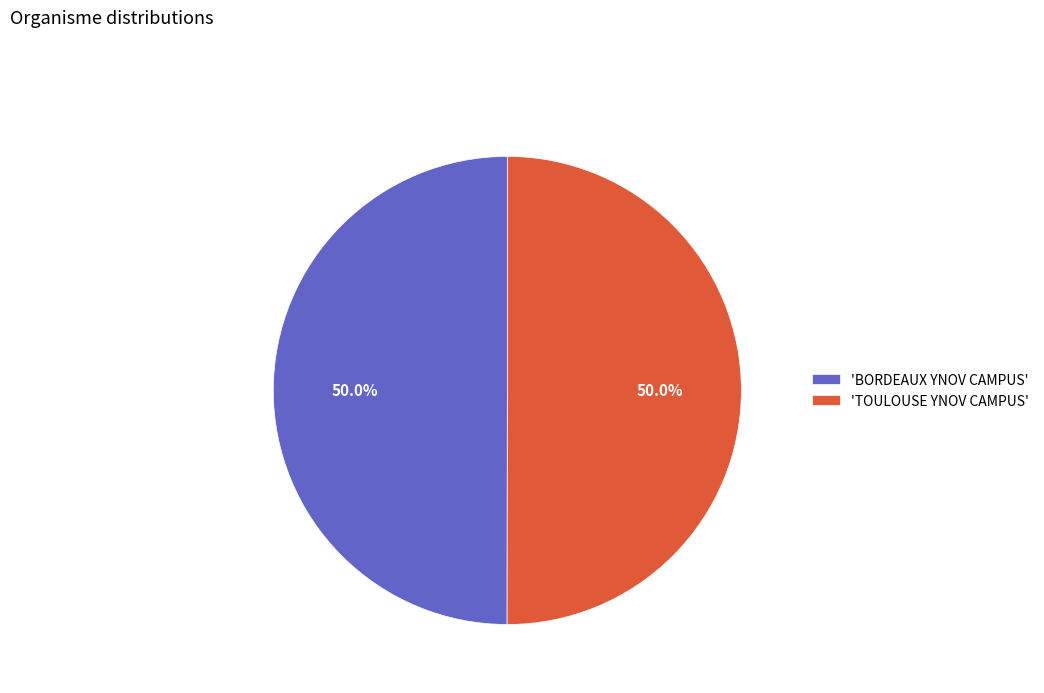

What percentage is NOT represented by 'TOULOUSE YNOV CAMPUS'?

50.0%